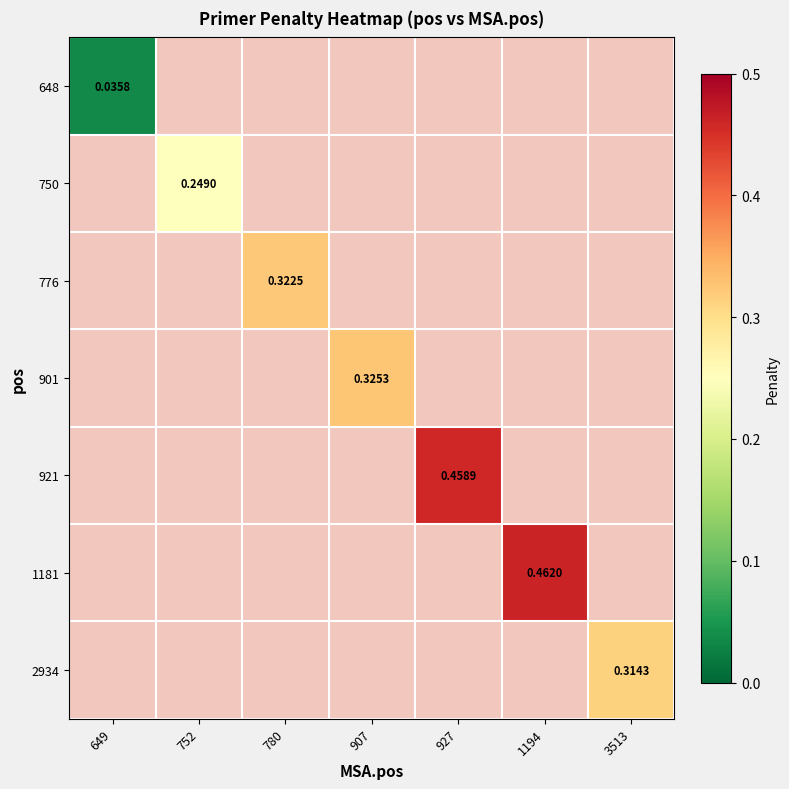

How many values in 776 are above zero?

1